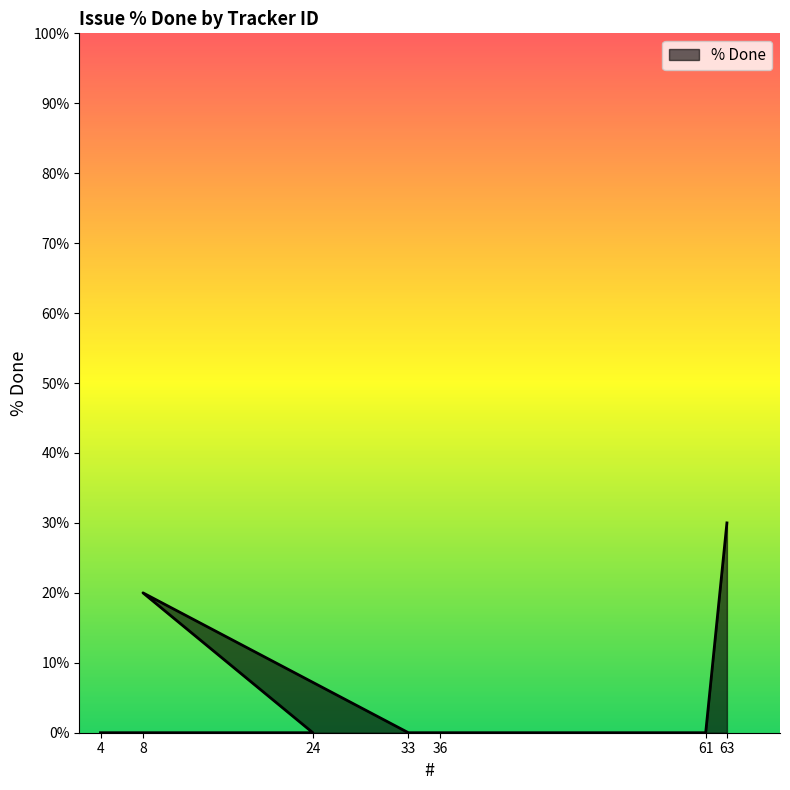

List the labels in order of value, largest first.

63, 8, 4, 24, 33, 36, 61